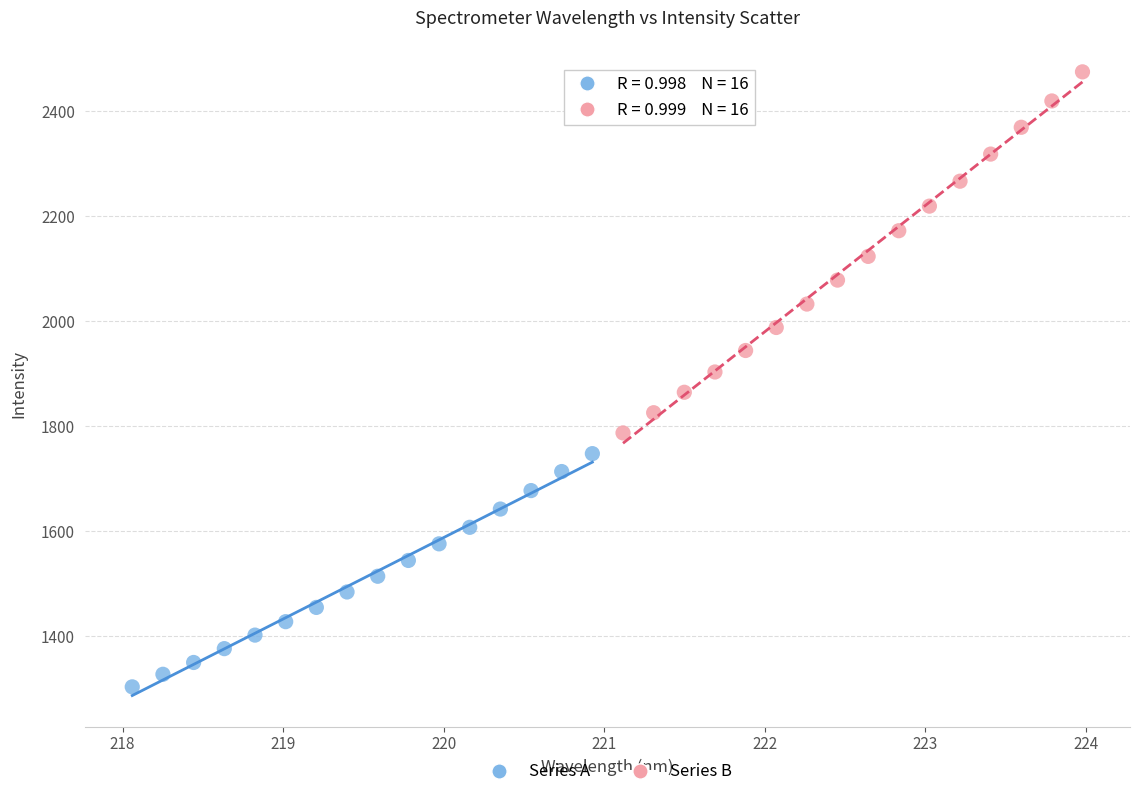

Which series has the largest Y range (max minus min)?

Series B